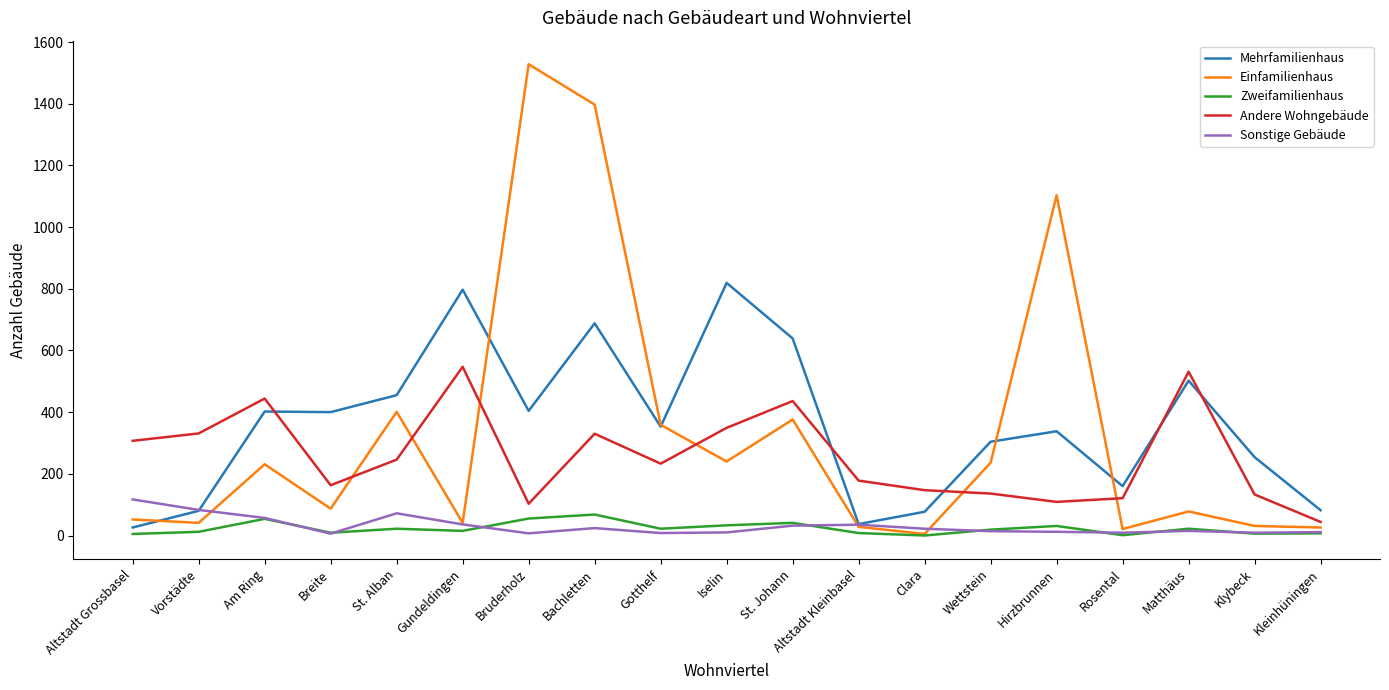

True or false: Andere Wohngebäude has more than 0 points higher than both neighbors.

True